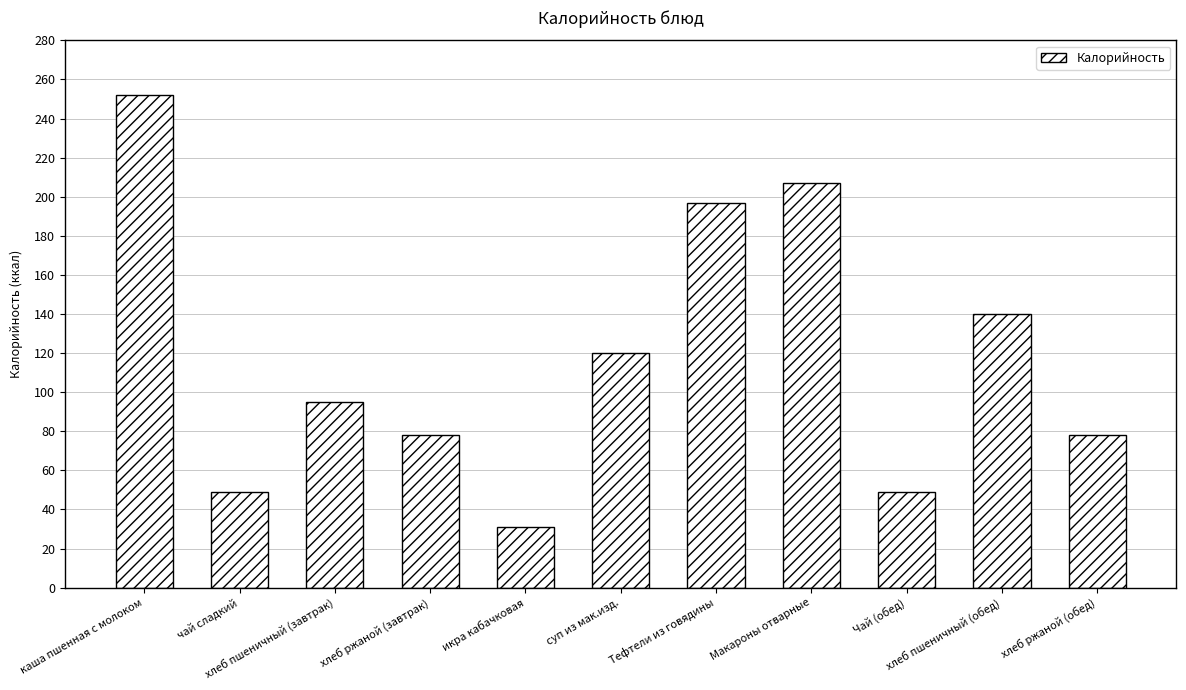

True or false: the data shows 60 at Тефтели из говядины.

False